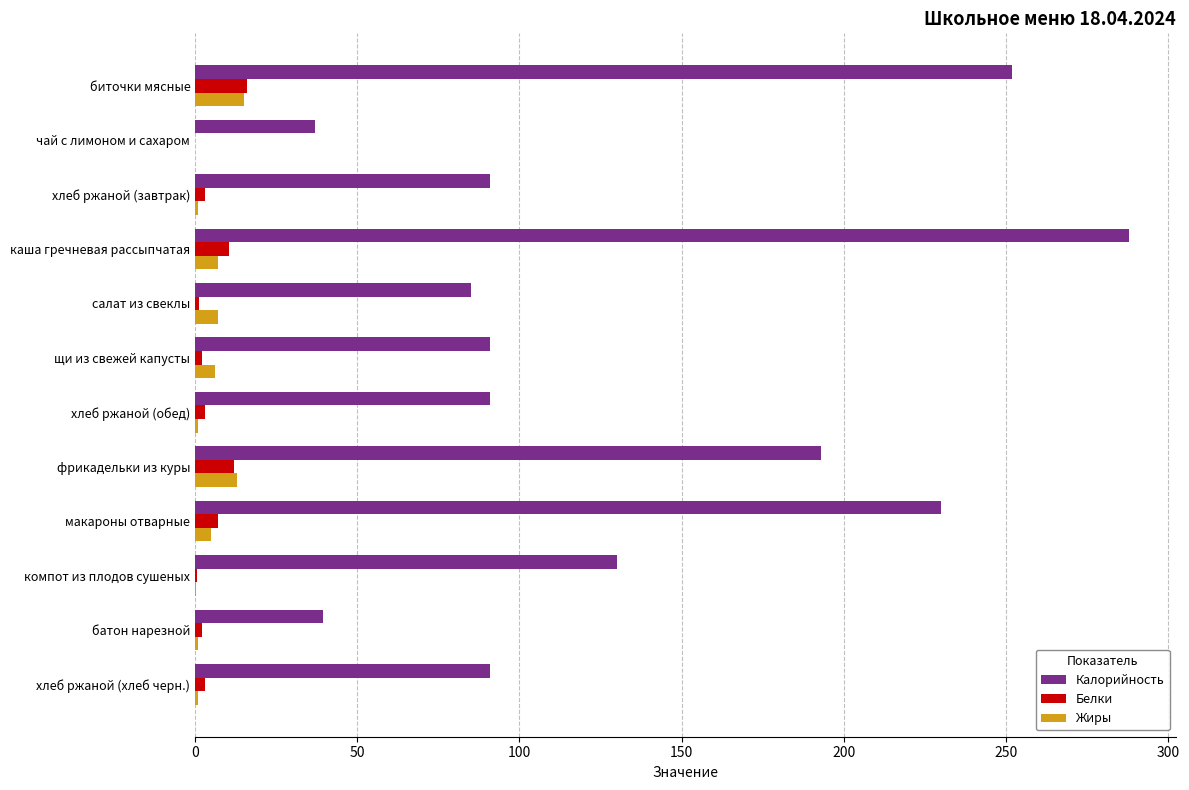

What is the highest value of the Калорийность series?

288.0